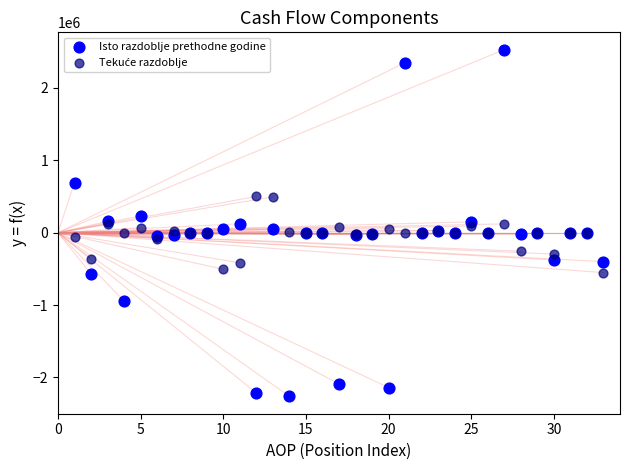

Which series contains the highest Y value?

Isto razdoblje prethodne godine